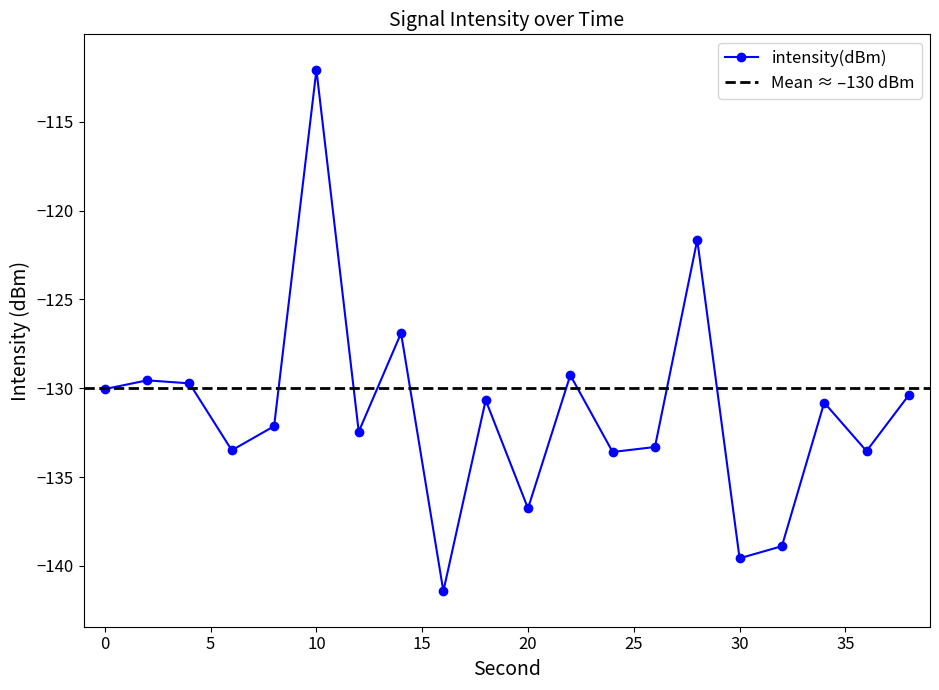

How many data points are less than -130?

14